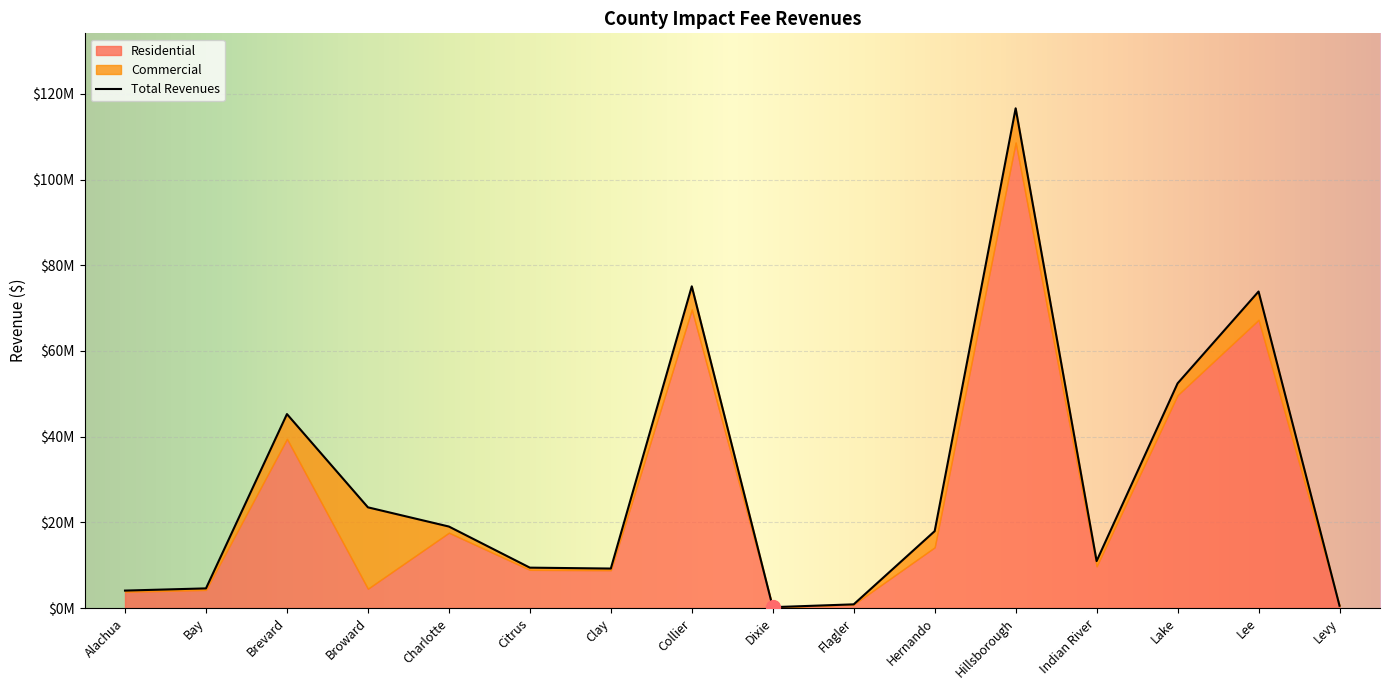

Is the value of Residential at Broward greater than the value of Total Revenues at Citrus?

No